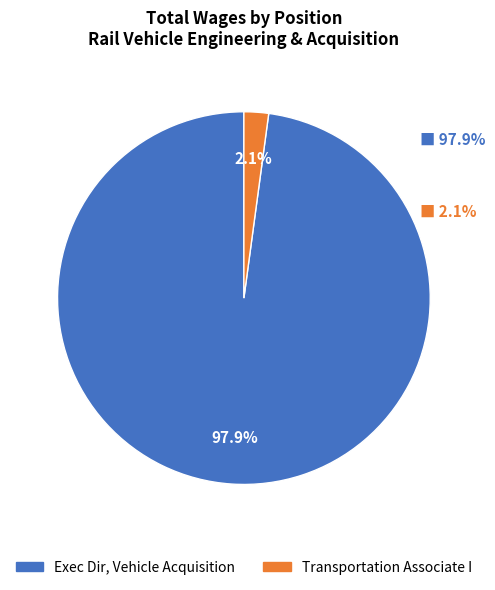

Which slice is the smallest?

Transportation Associate I